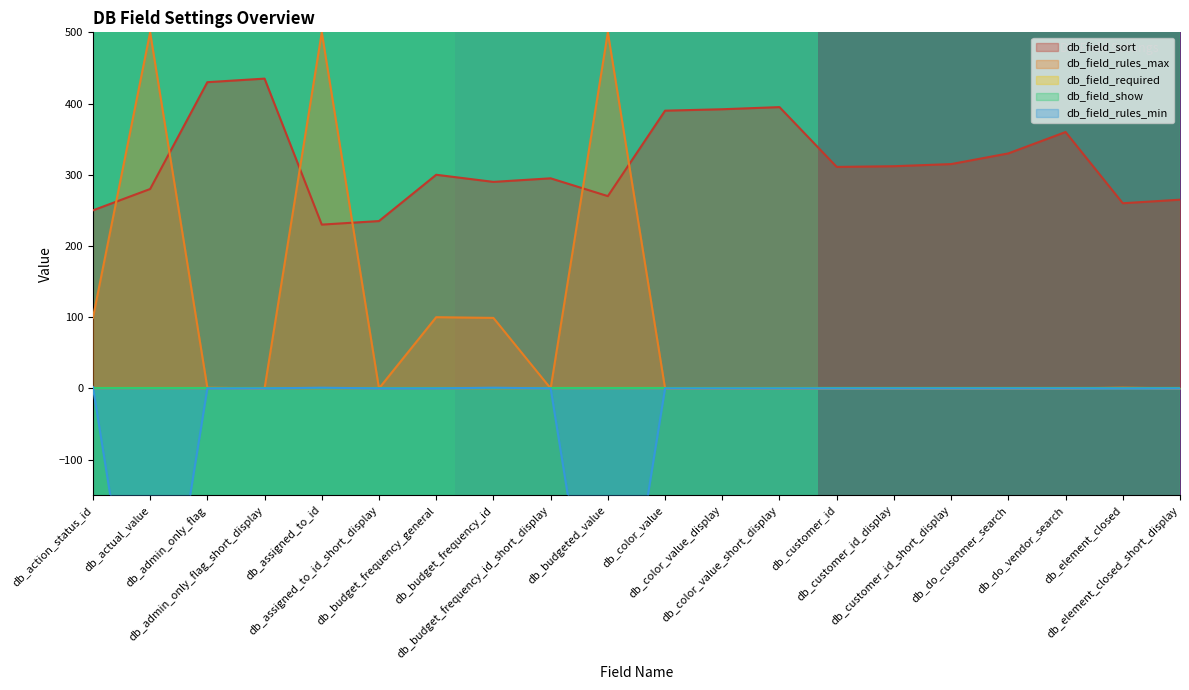

What is the label of the 1st point from the right?

db_element_closed_short_display